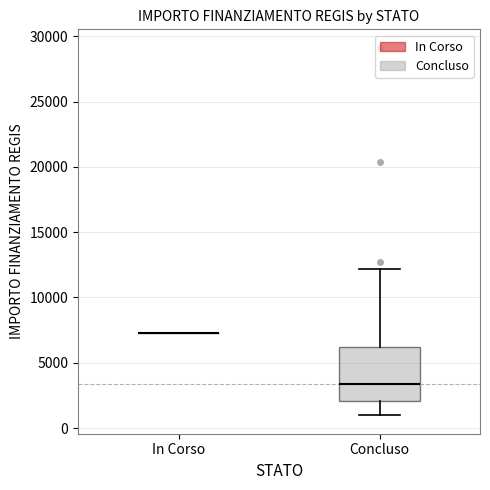

Which box is the tallest, from its lower edge to its upper edge?

Concluso